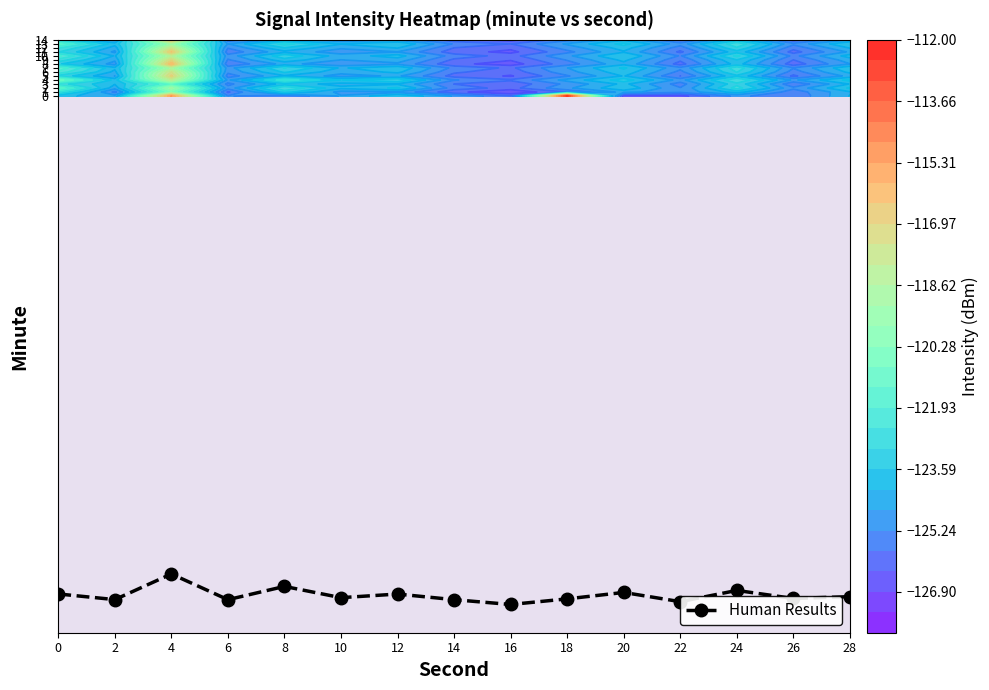

Reading right to left, transcribe all the data shown in this chart.

28=-124.7	26=-125.1	24=-123.1	22=-125.9	20=-123.6	18=-125.2	16=-126.6	14=-125.4	12=-124.0	10=-124.9	8=-122.1	6=-125.4	4=-119.0	2=-125.4	0=-124.0